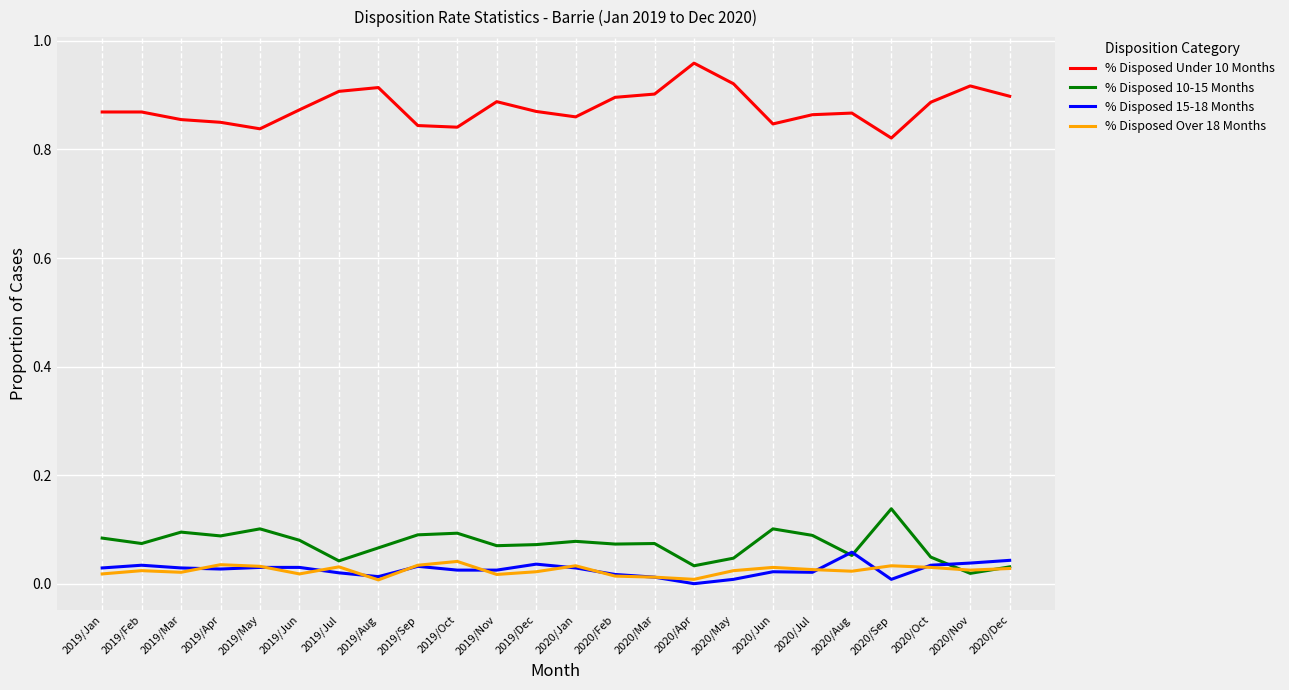

Which series has the largest range (max minus min)?

% Disposed Under 10 Months